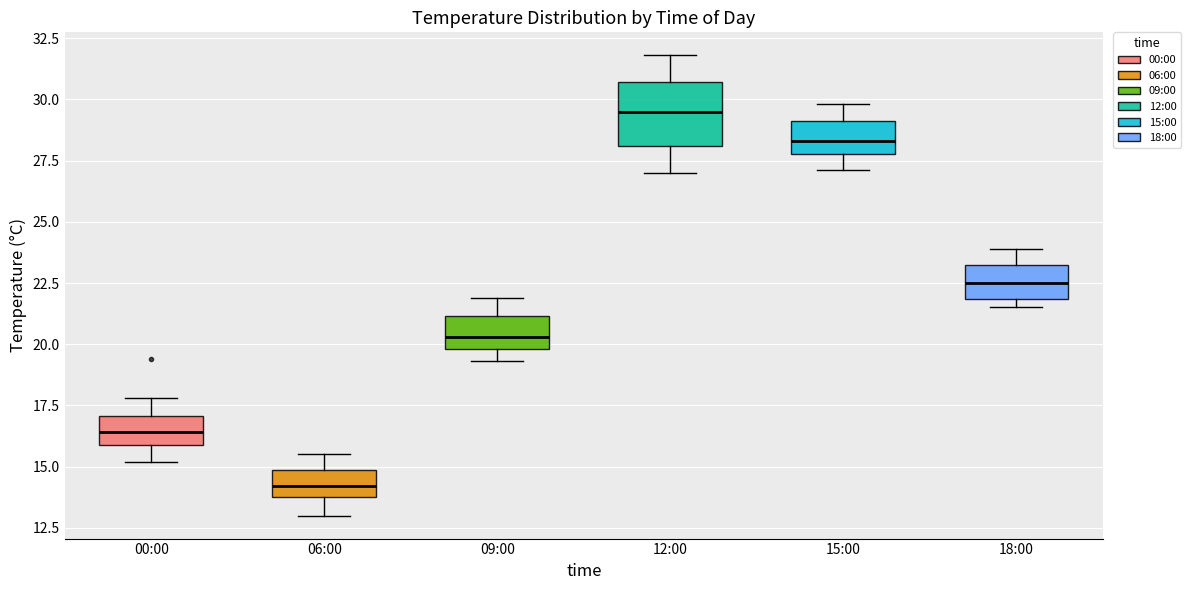

Comparing the boxes themselves (not the whiskers), which one is the tallest?

12:00